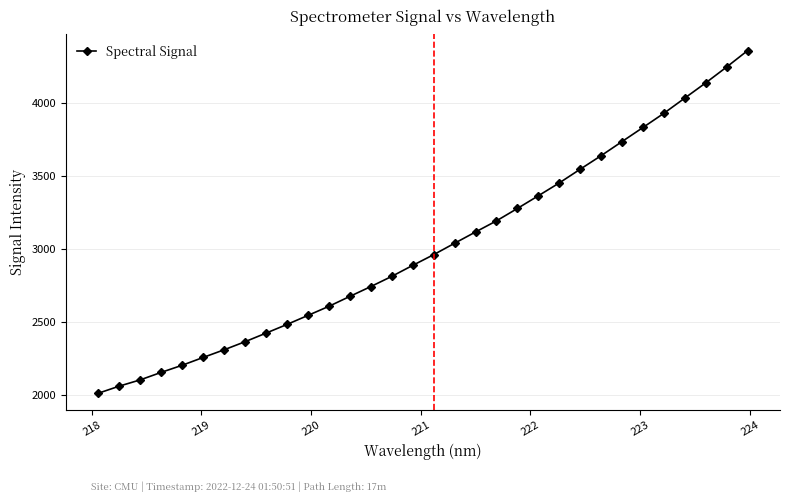

What is the difference between the maximum and minimum values?

2348.2